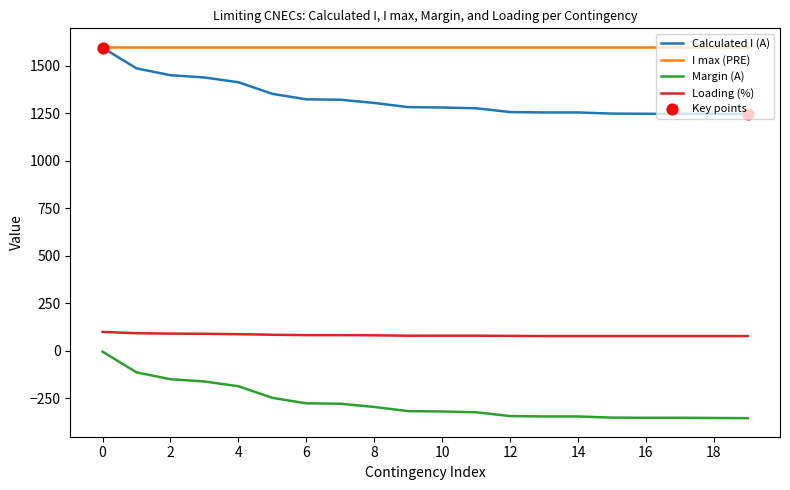

Which series has the largest total across all categories?

I max (PRE)